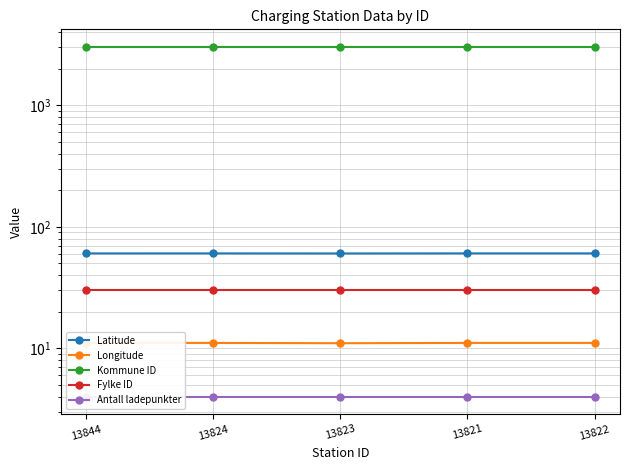

What is the label of the 5th point from the left?

13822